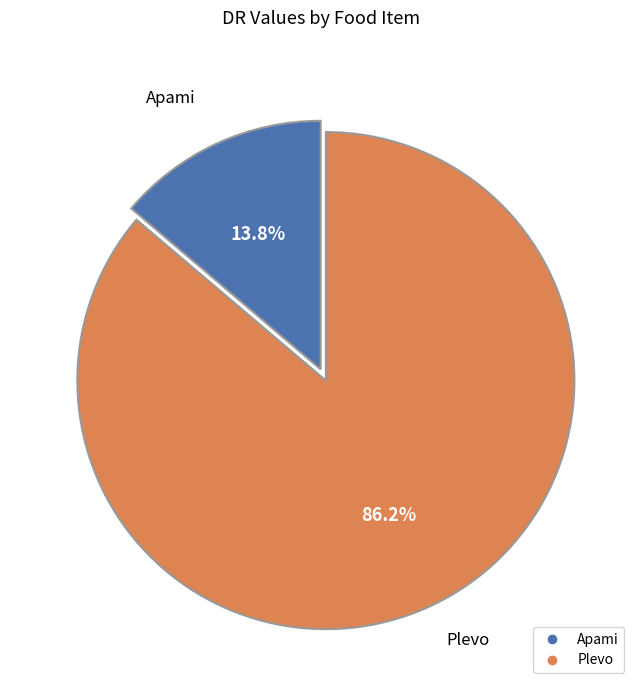

Rank the categories by value from lowest to highest.

Apami, Plevo